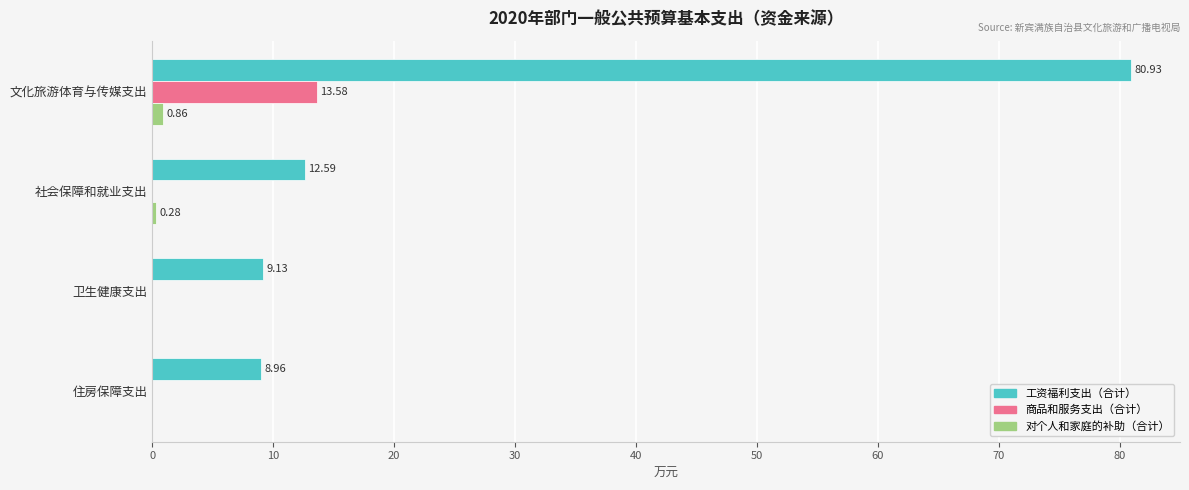

What are all the series names shown in the legend?

工资福利支出（合计）, 商品和服务支出（合计）, 对个人和家庭的补助（合计）